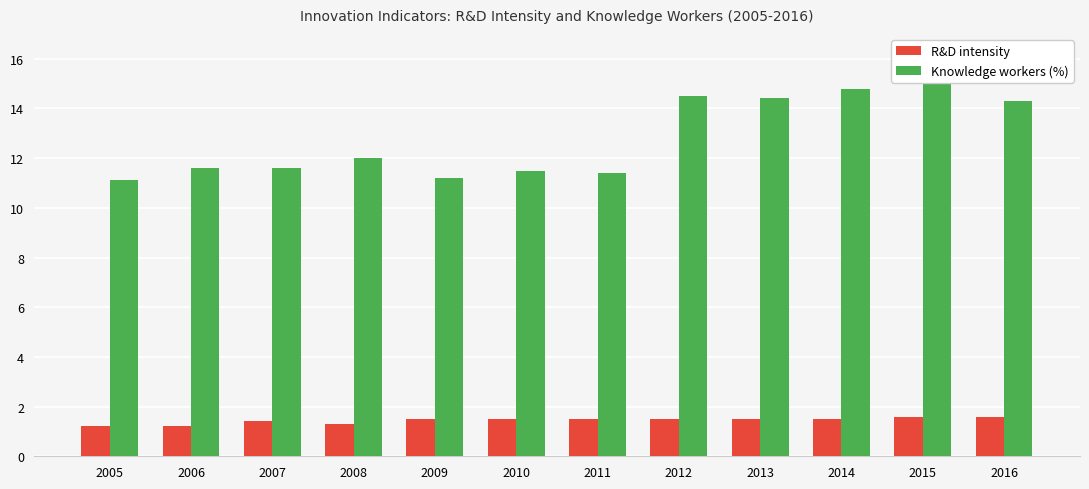

What are all the series names shown in the legend?

R&D intensity, Knowledge workers (%)